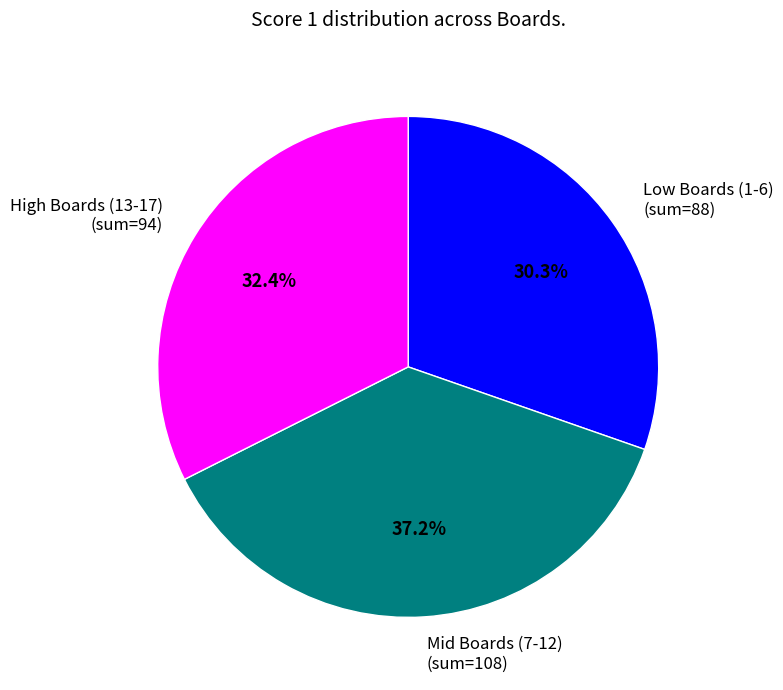

Does any single category account for the majority?

No